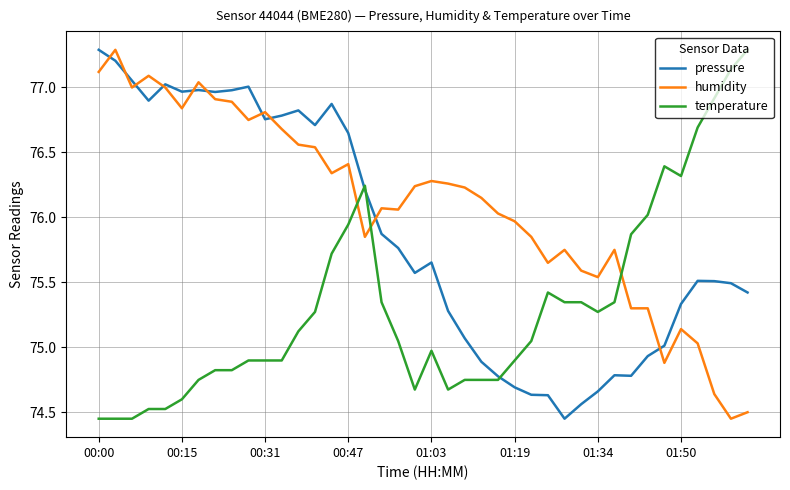

Rank the series by their average value, from lowest to highest.

temperature, pressure, humidity